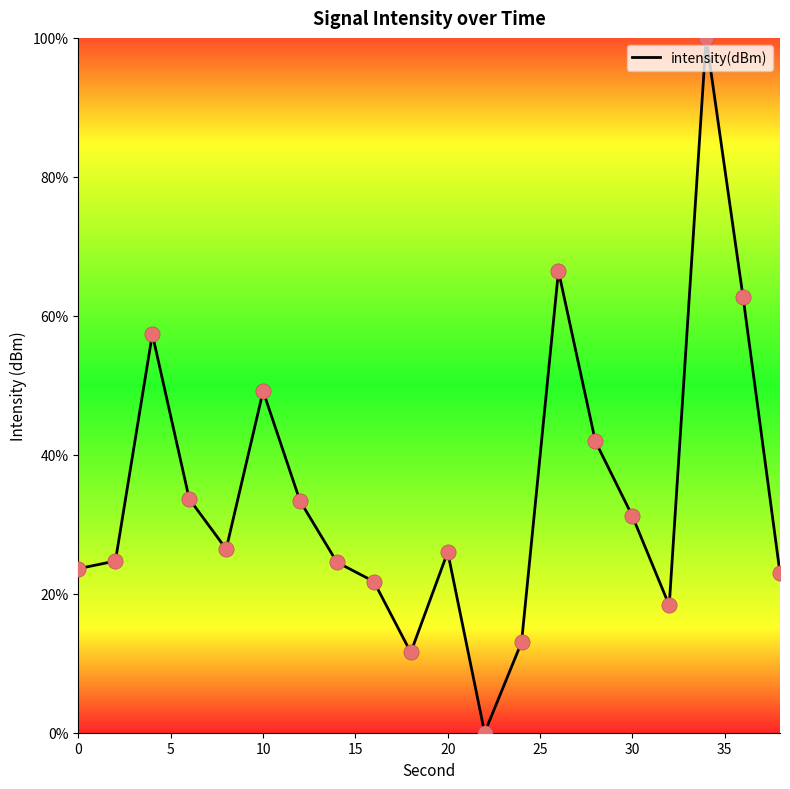

What is the maximum value shown in the chart?

100.0